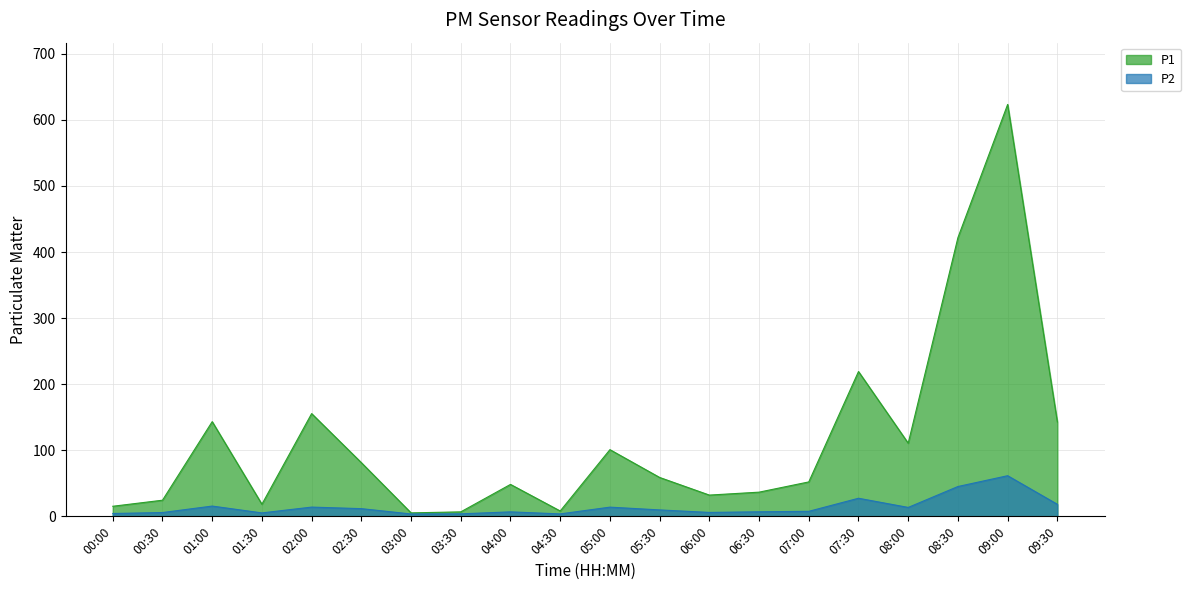

What is the difference between the highest and lowest values at 00:00?

10.9